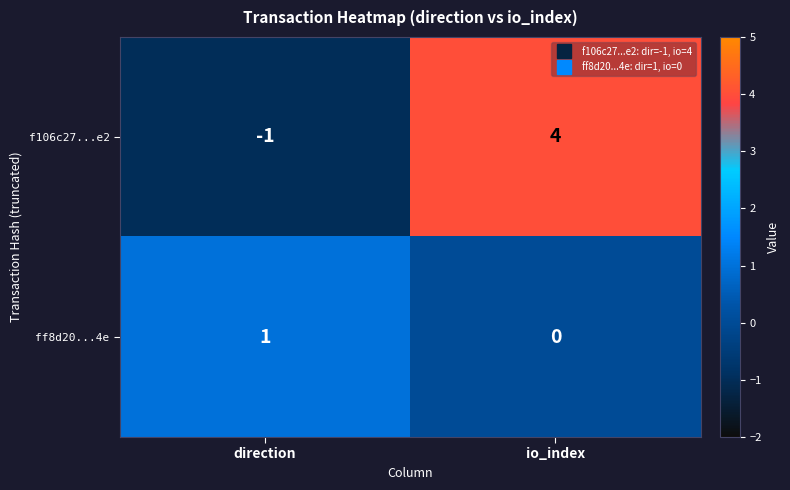

At how many categories does at least one series exceed 0?

2